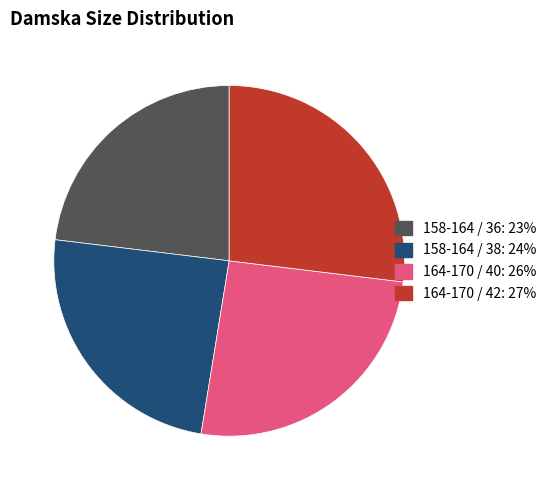

Which has a higher value, 164-170 / 42 or 158-164 / 36?

164-170 / 42